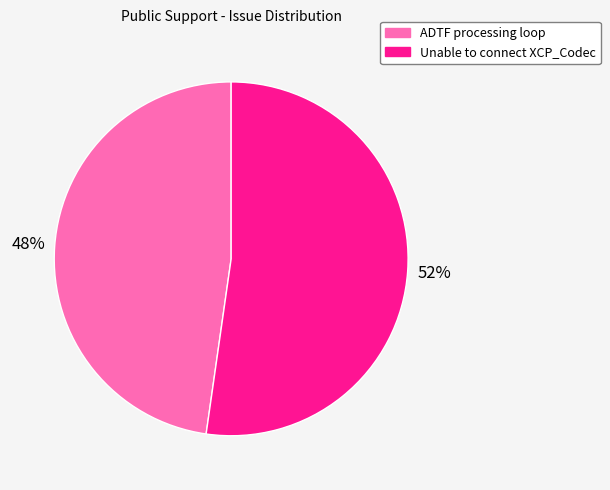

To the nearest percent, what is the combined percentage of ADTF processing loop and Unable to connect XCP_Codec?

100%